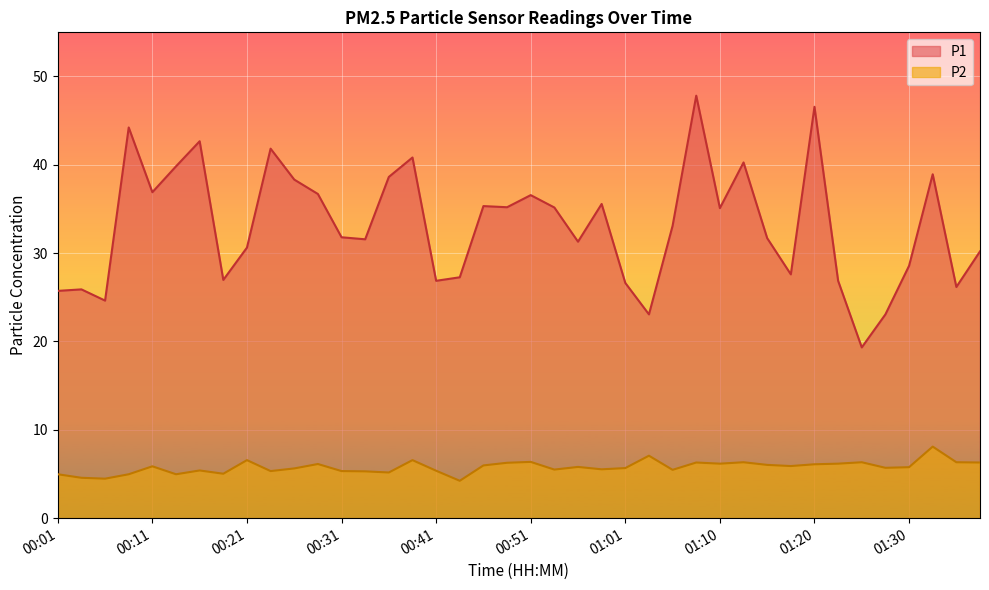

Which series has the largest total across all categories?

P1